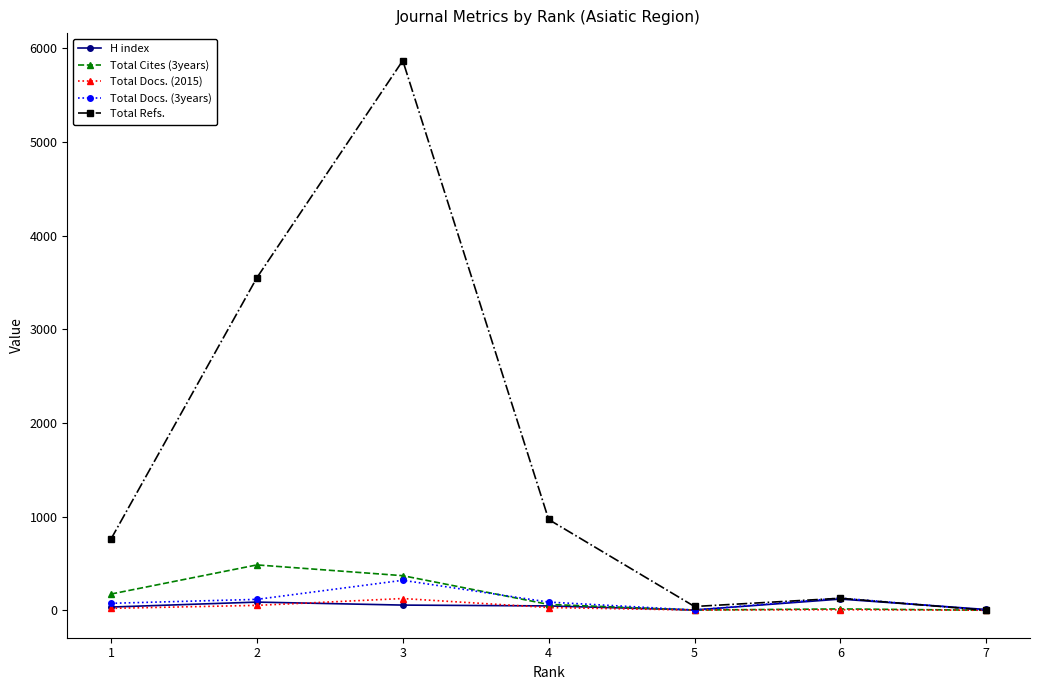

Count the number of data series in this chart.

5